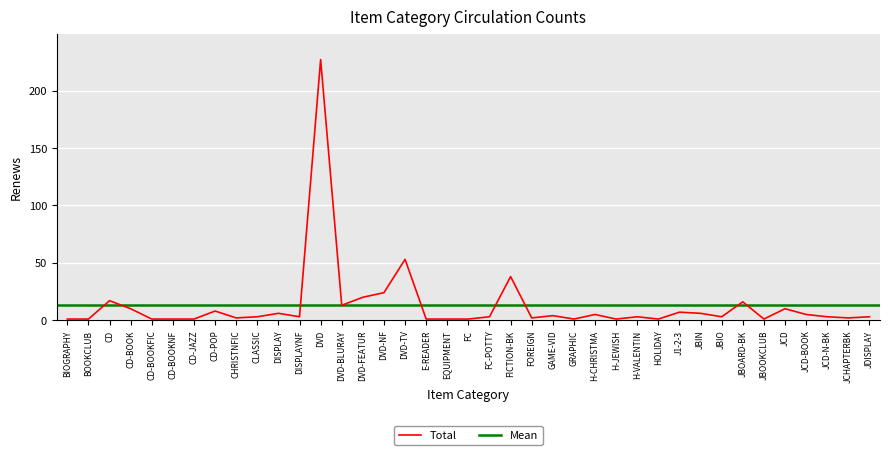

Where is the first local maximum?

CD